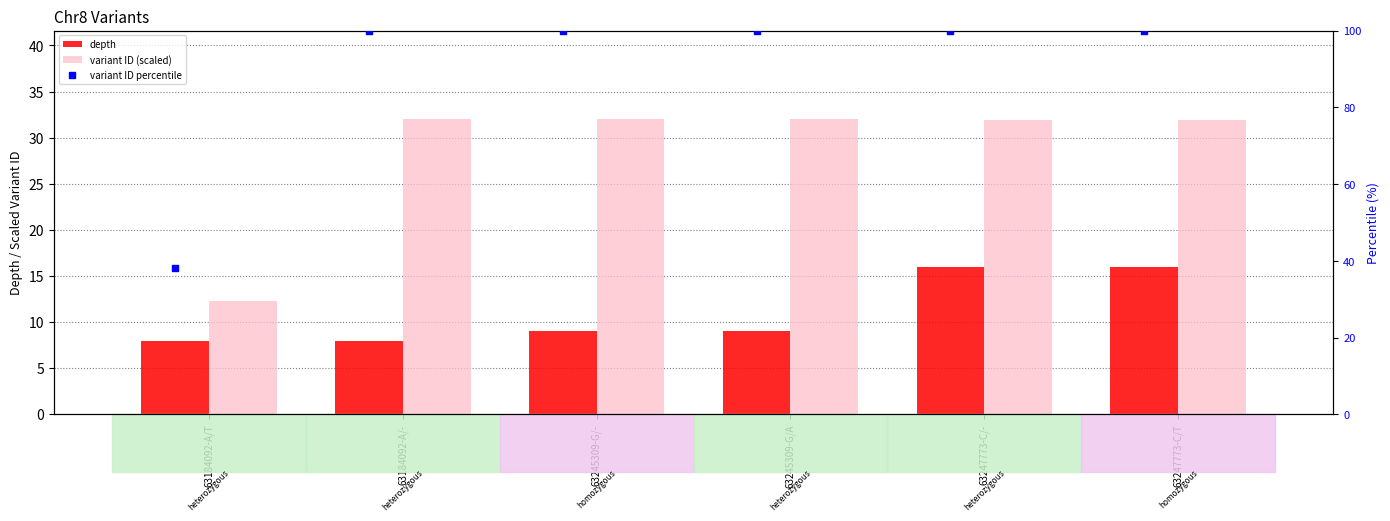

Which series contains the lowest Y value?

depth